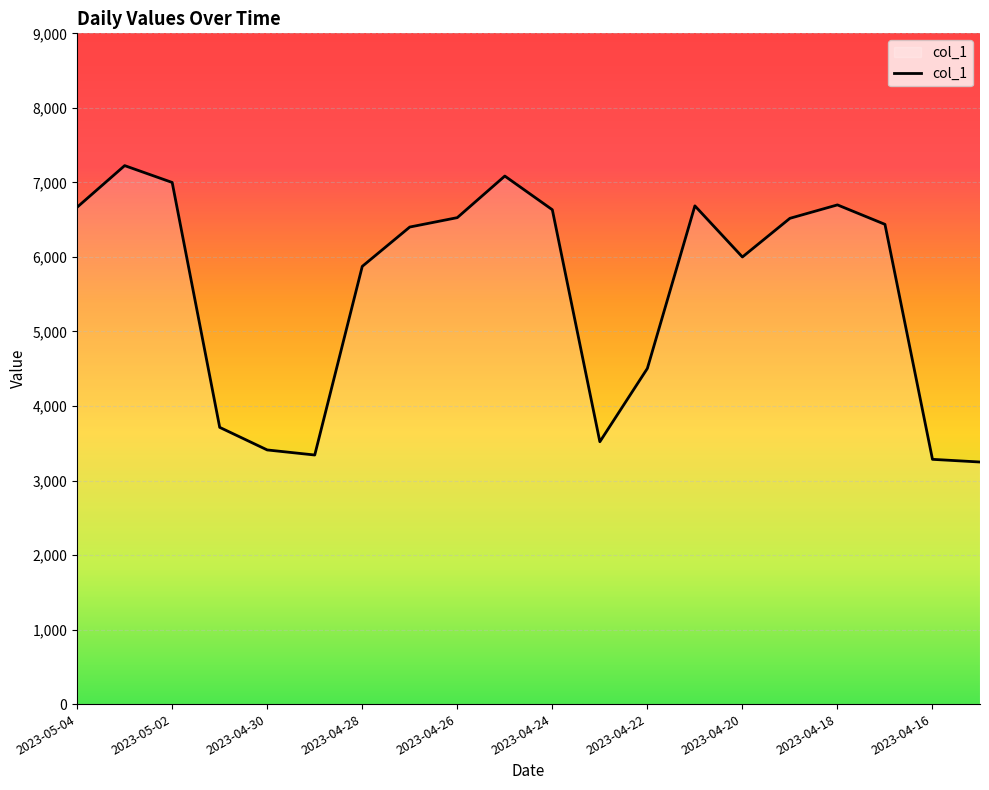

What is the difference between the maximum and minimum values?

3977